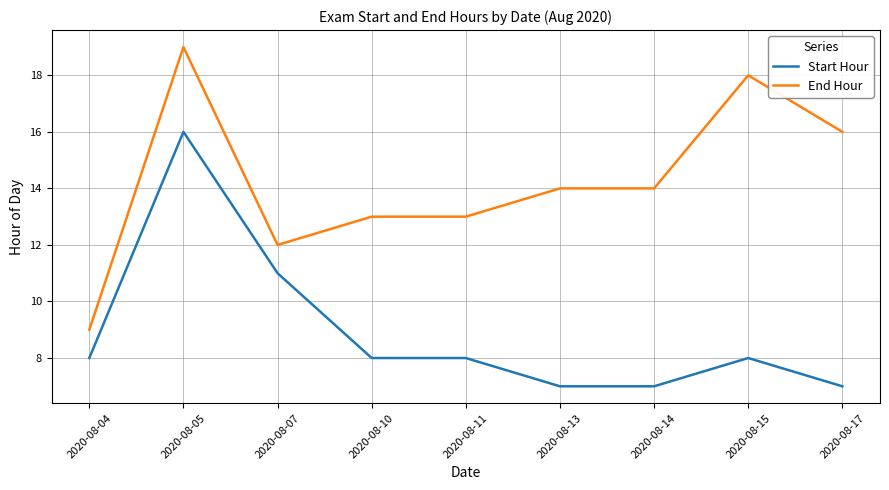

What is the difference between the maximum and minimum values in the Start Hour series?

9